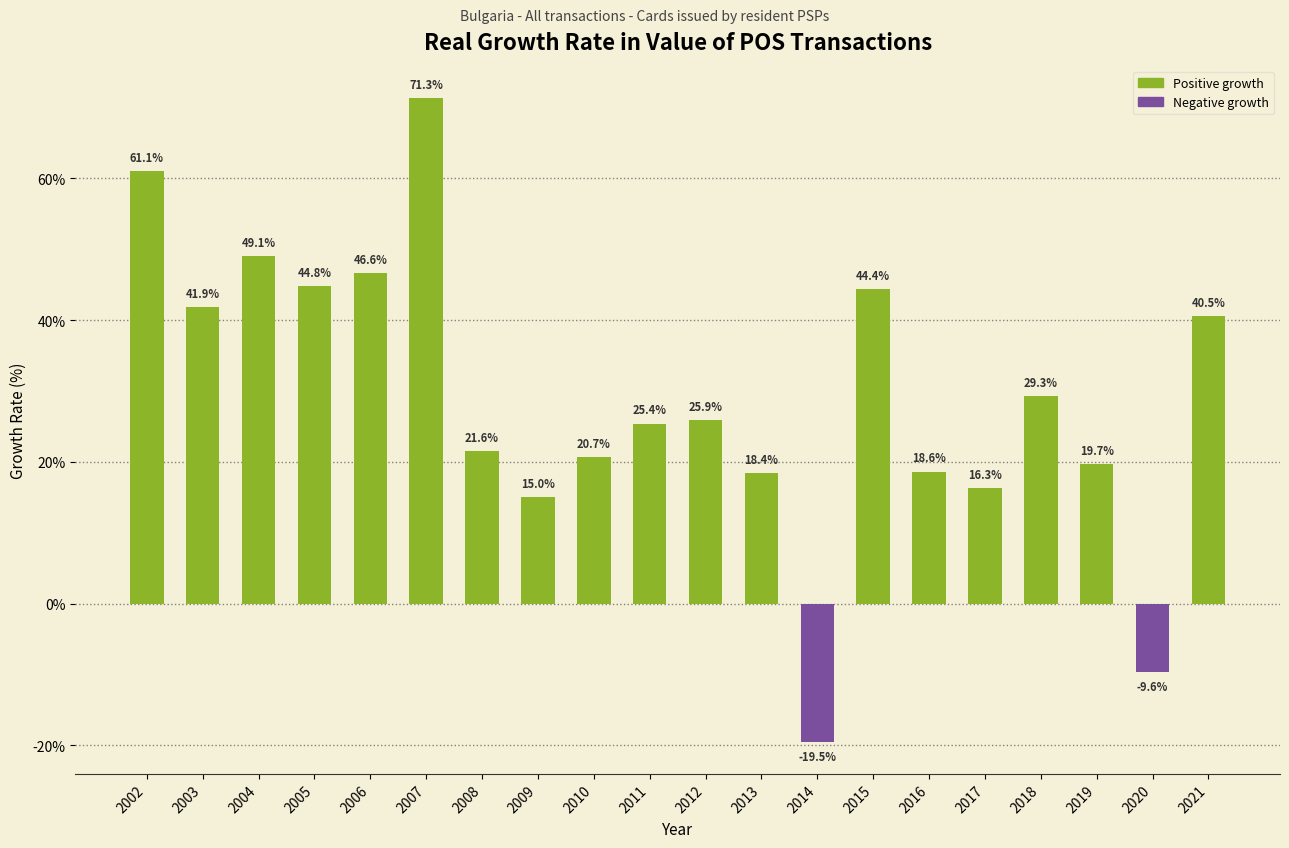

Reading left to right, transcribe all the data shown in this chart.

61.1	41.9	49.1	44.8	46.6	71.3	21.6	15.0	20.7	25.4	25.9	18.4	-19.5	44.4	18.6	16.3	29.3	19.7	-9.6	40.5